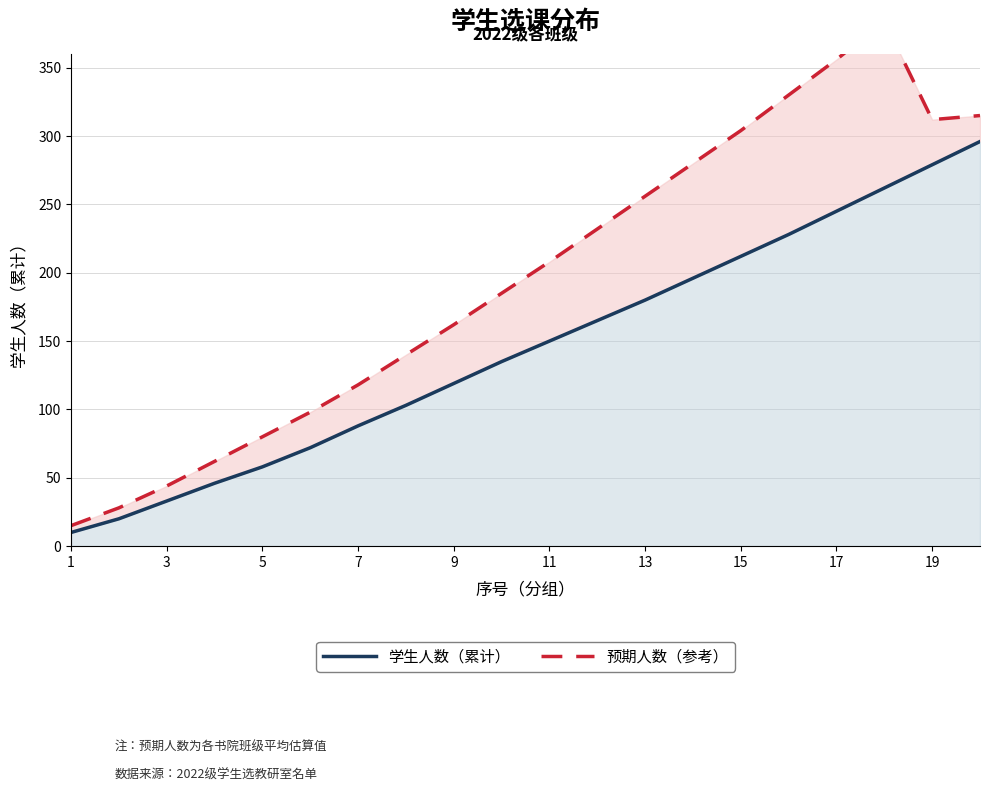

What are all the series names shown in the legend?

学生人数（累计）, 预期人数（参考）